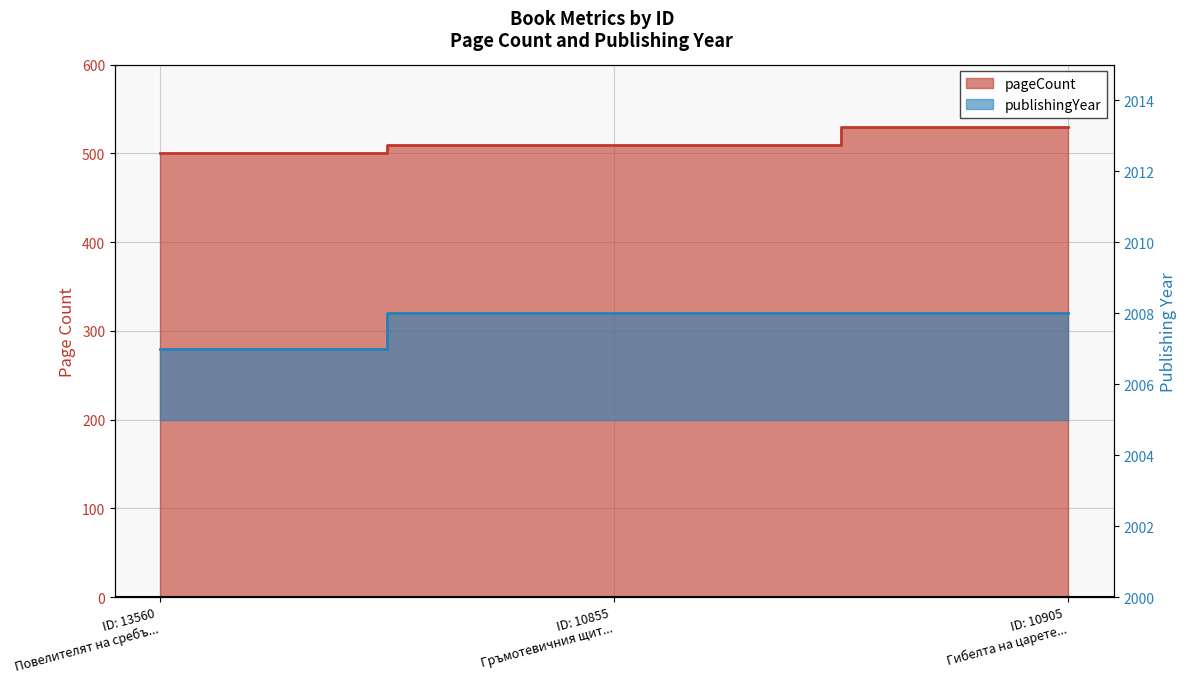

Rank the categories by pageCount value from lowest to highest.

ID: 13560 Повелителят на сребъ..., ID: 10855 Гръмотевичния щит..., ID: 10905 Гибелта на царете...